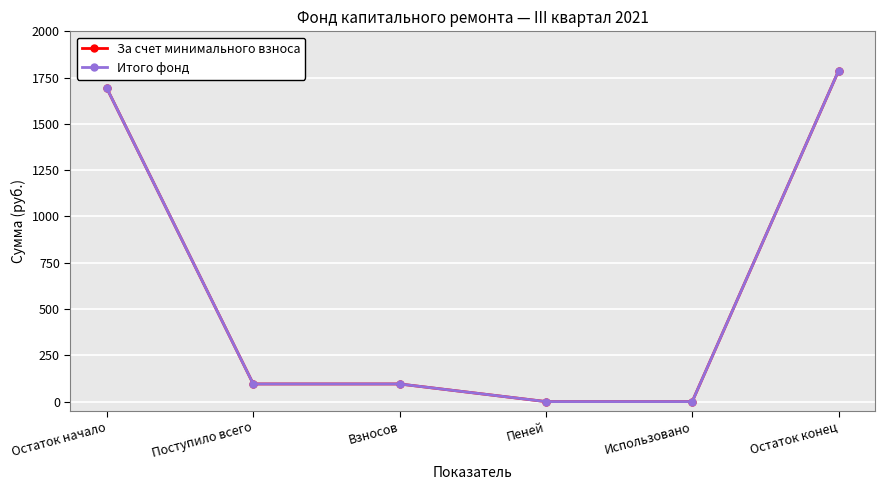

What is the average value of the За счет минимального взноса series?

611.4